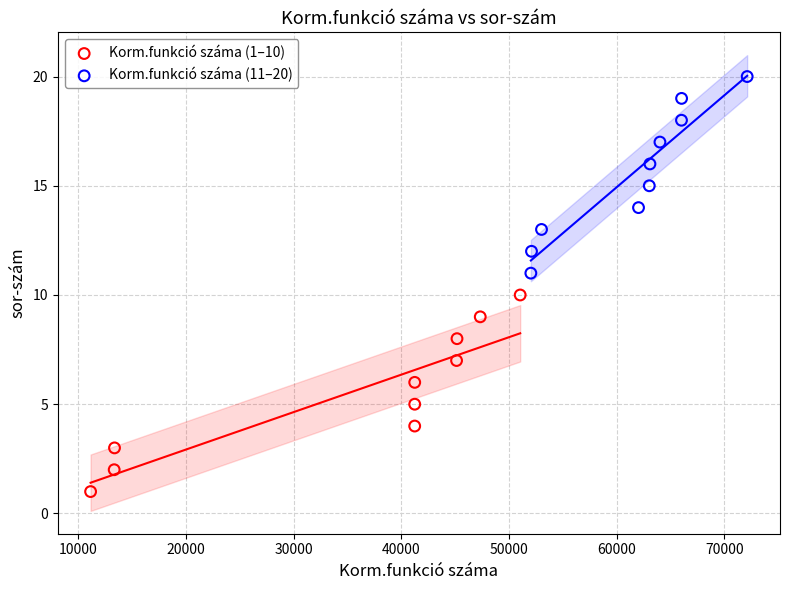

Which series reaches the maximum Y coordinate?

Korm.funkció száma (11–20)